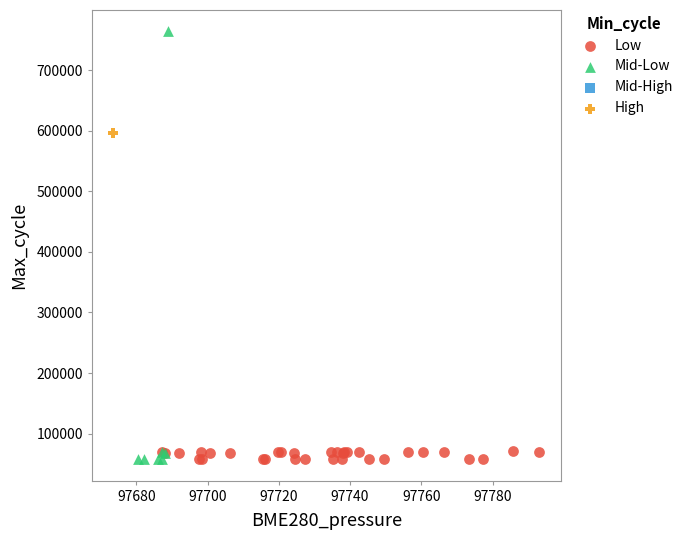

Which series contains the highest Y value?

Mid-Low